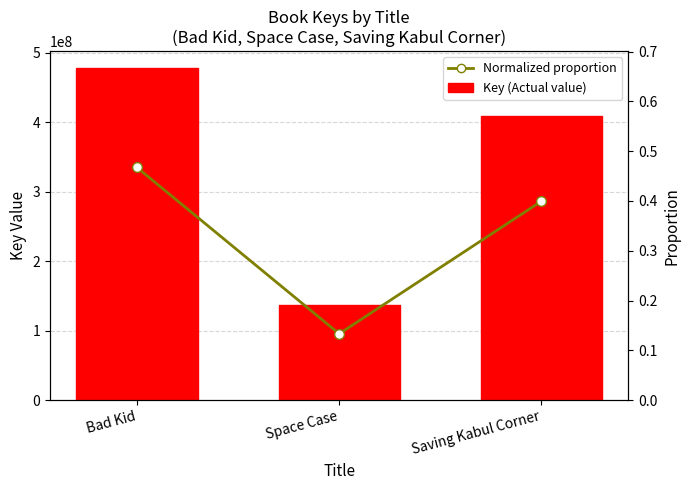

Count the number of data series in this chart.

2